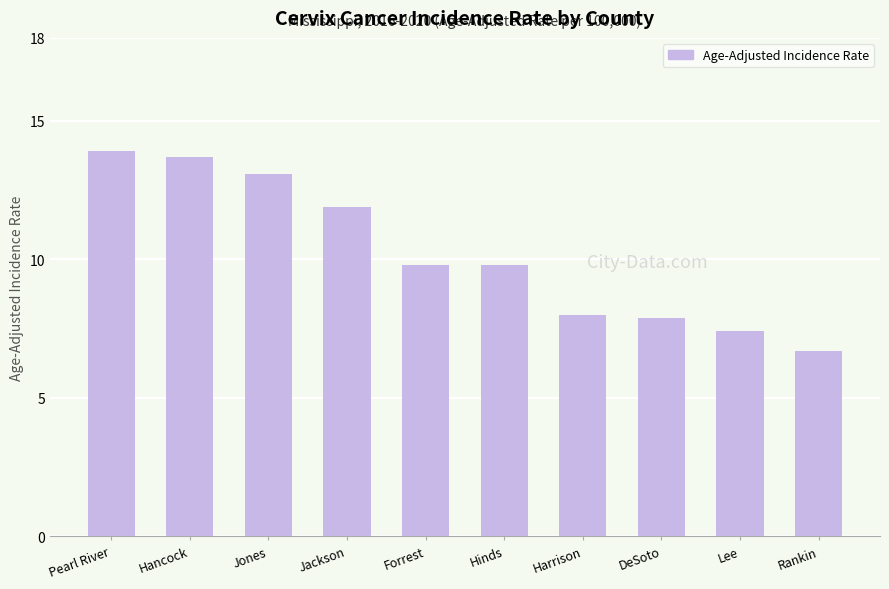

What is the difference between the values at Lee and Harrison?

0.6